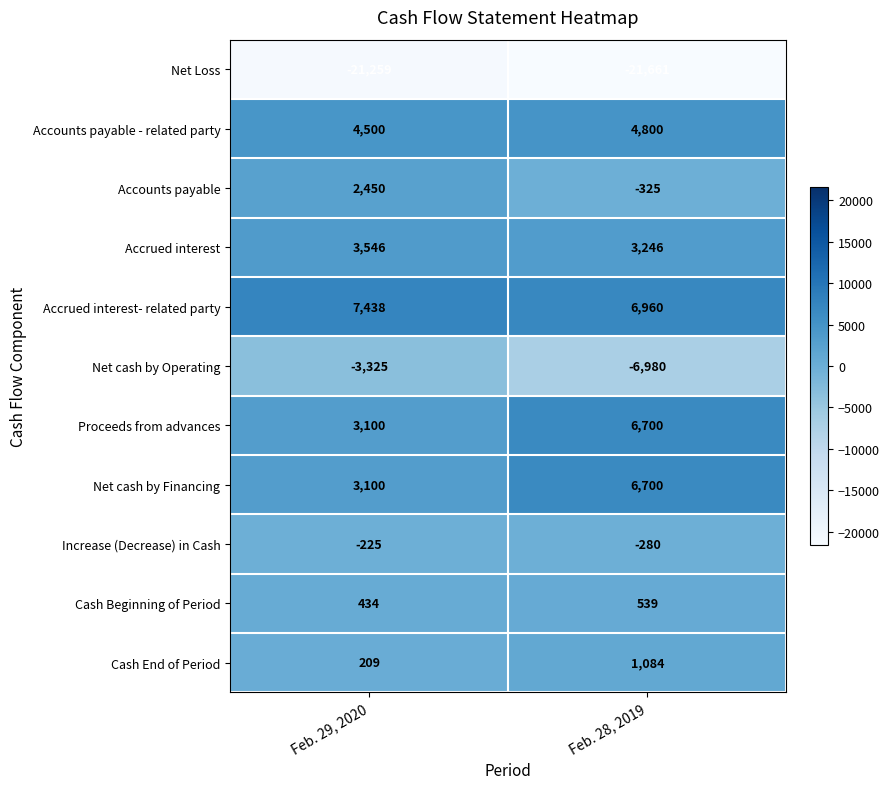

Reading right to left, transcribe all the data shown in this chart.

Net Loss: -21661	-21259
Accounts payable - related party: 4800	4500
Accounts payable: -325	2450
Accrued interest: 3246	3546
Accrued interest- related party: 6960	7438
Net cash by Operating: -6980	-3325
Proceeds from advances: 6700	3100
Net cash by Financing: 6700	3100
Increase (Decrease) in Cash: -280	-225
Cash Beginning of Period: 539	434
Cash End of Period: 1084	209